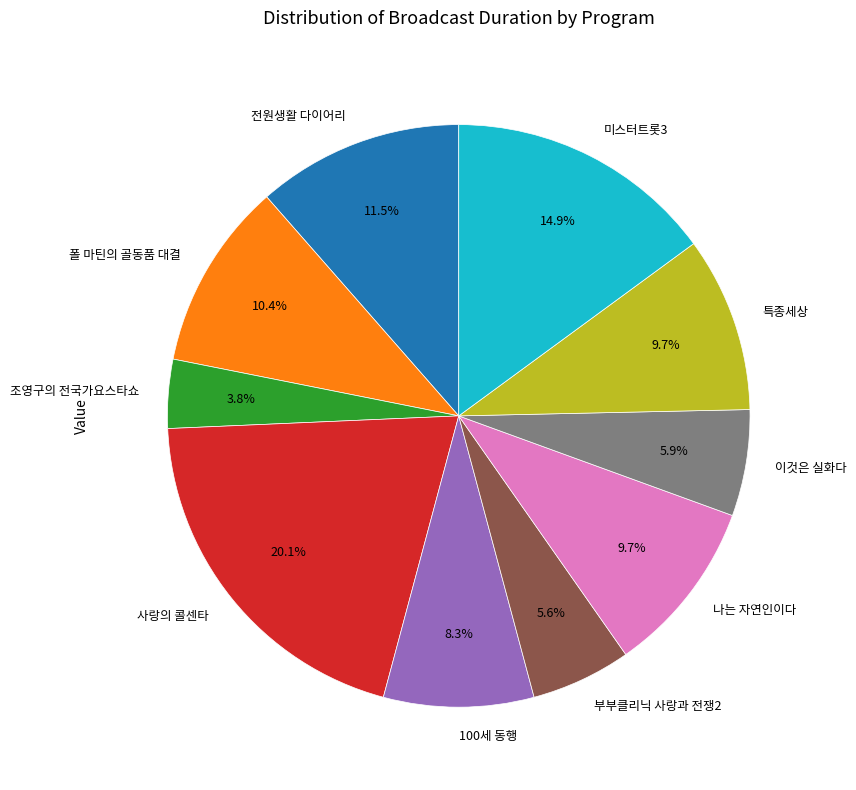

To the nearest percent, what is the difference between the 전원생활 다이어리 and 부부클리닉 사랑과 전쟁2 slice percentages?

6%